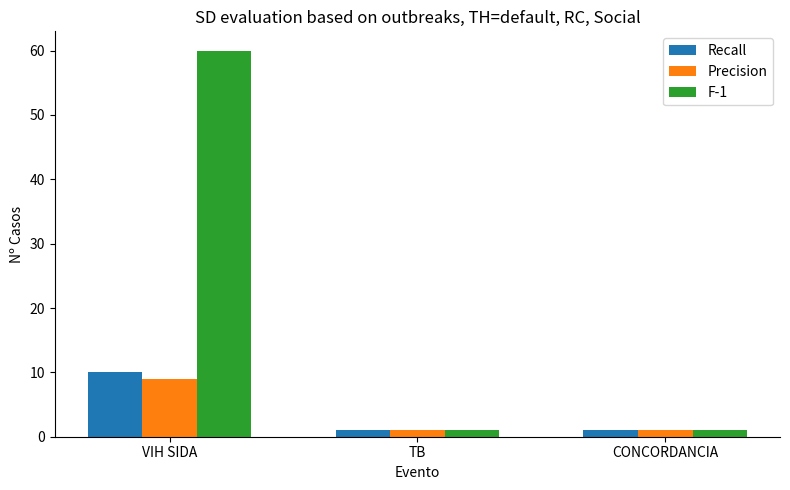

Reading left to right, extract all data points from this chart.

Recall: VIH SIDA=10	TB=1	CONCORDANCIA=1
Precision: VIH SIDA=9	TB=1	CONCORDANCIA=1
F-1: VIH SIDA=60	TB=1	CONCORDANCIA=1